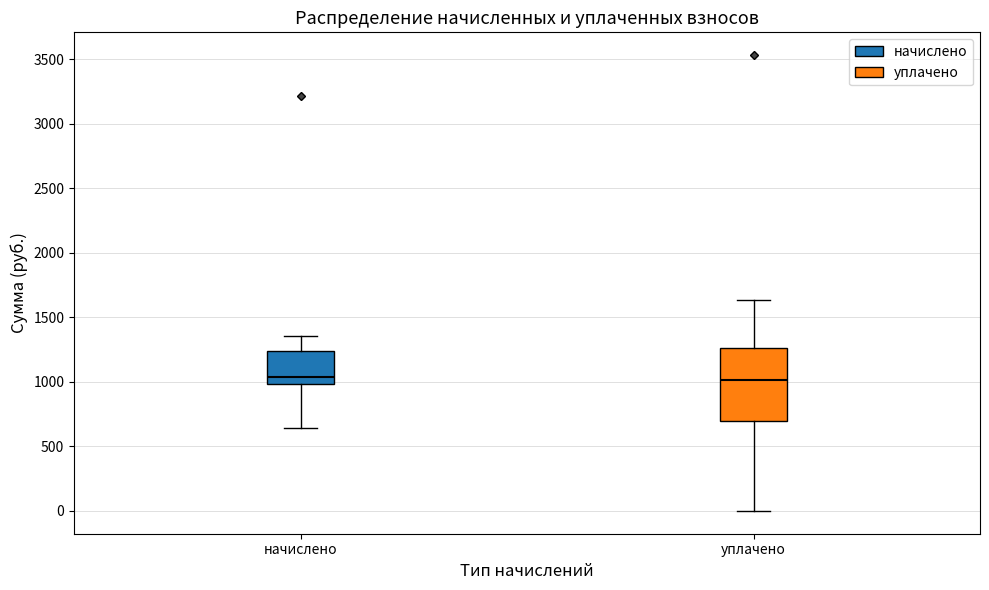

Reading left to right, transcribe this box plot: for each box, give where its median line is, the range the box spans, and where its two whiskers end, as read against the y-axis. The values are not printed on the chart, so give them approximately, as read against the axis.

начислено: median 1050, box 1000 to 1250, whiskers 650 to 1350
уплачено: median 1000, box 700 to 1250, whiskers 0 to 1650